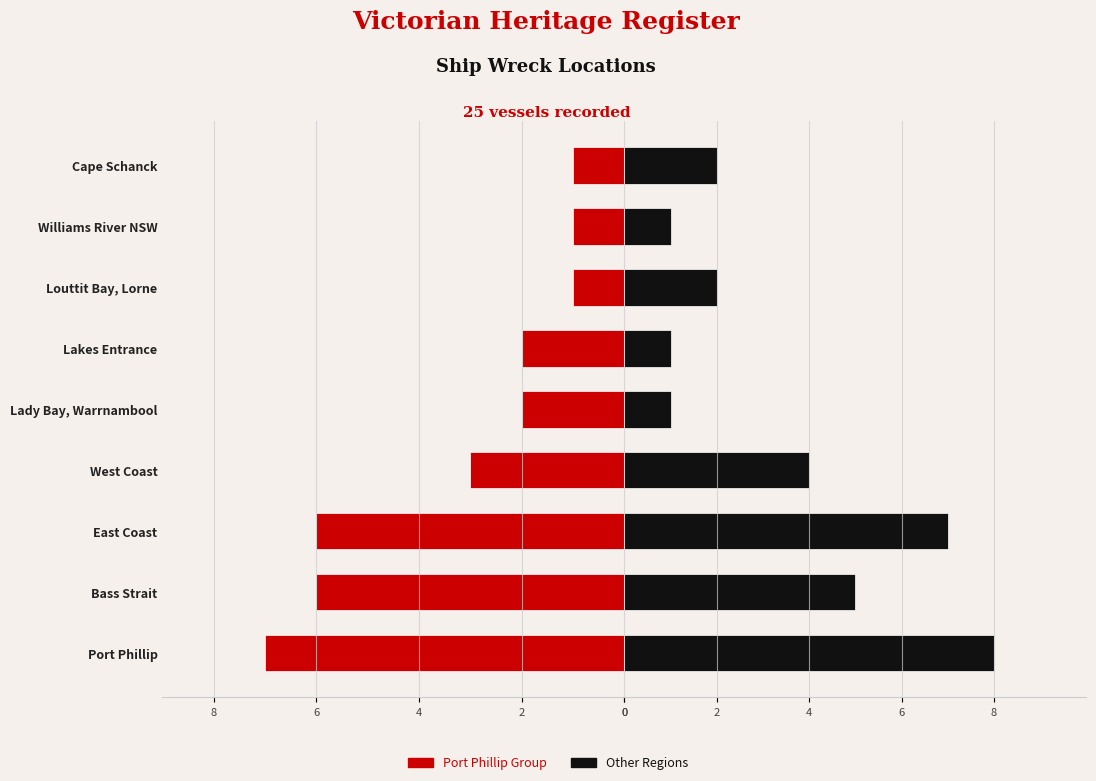

How many distinct data groups are displayed?

2